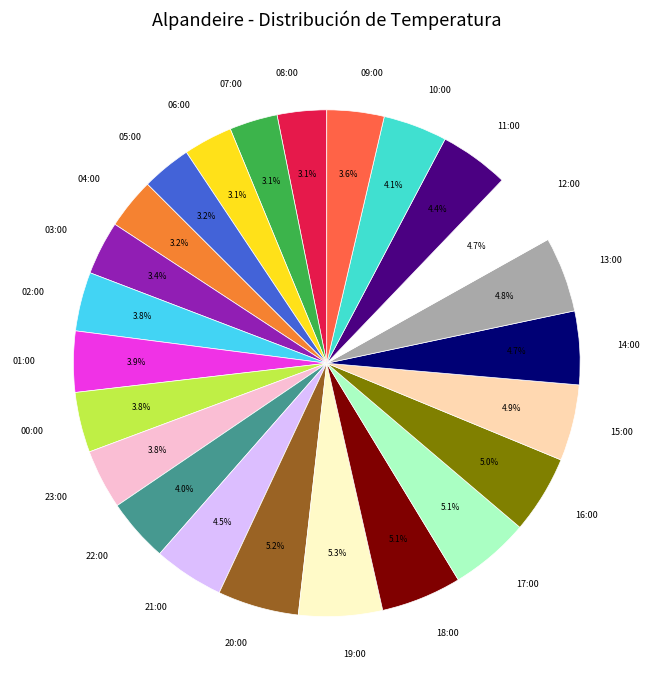

What percentage do 01:00 and 10:00 together represent?

8.0%